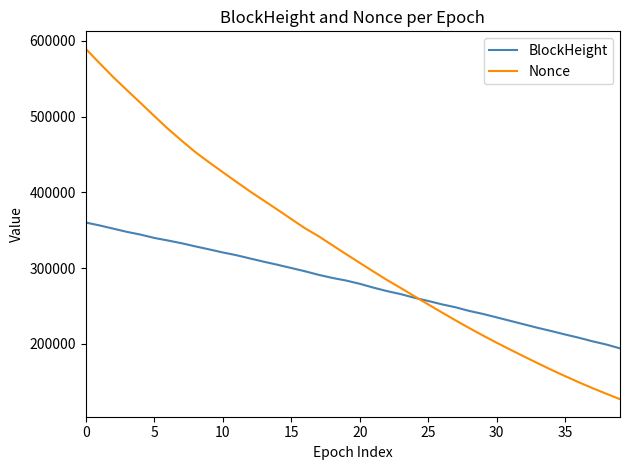

Which series has the widest spread of values?

Nonce